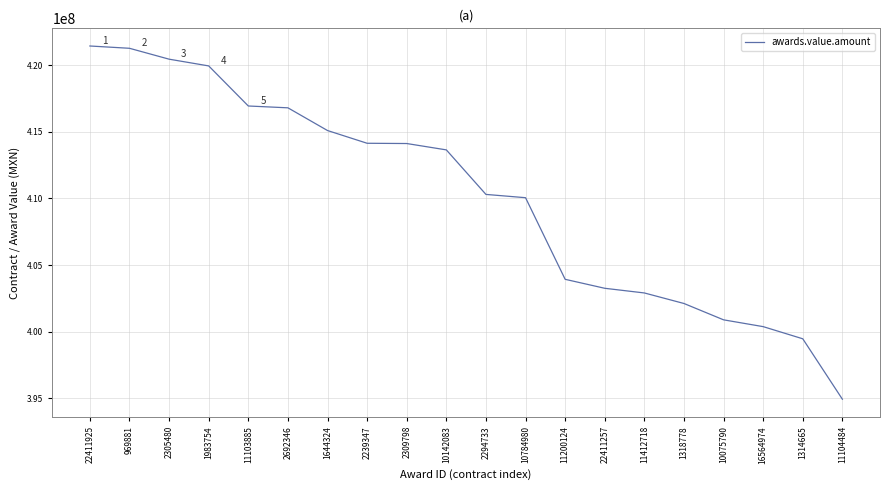

How many lines are shown in the chart?

1